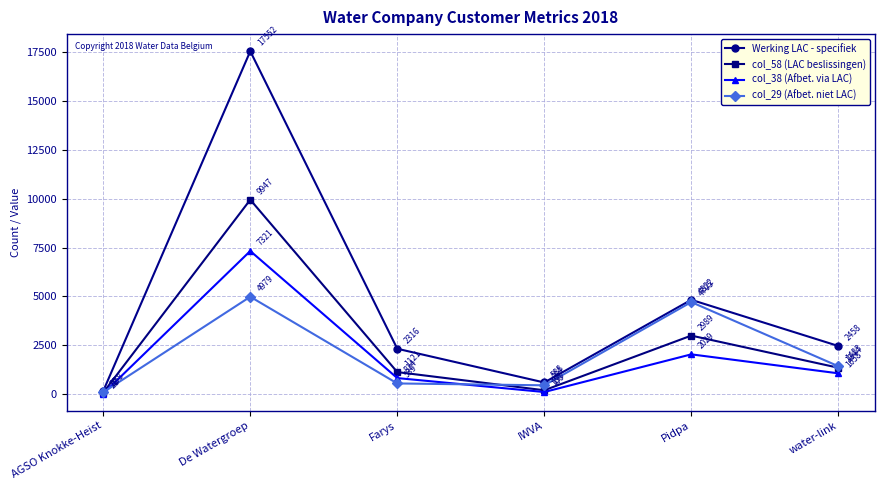

Which series changed the most between De Watergroep and Pidpa?

Werking LAC - specifiek